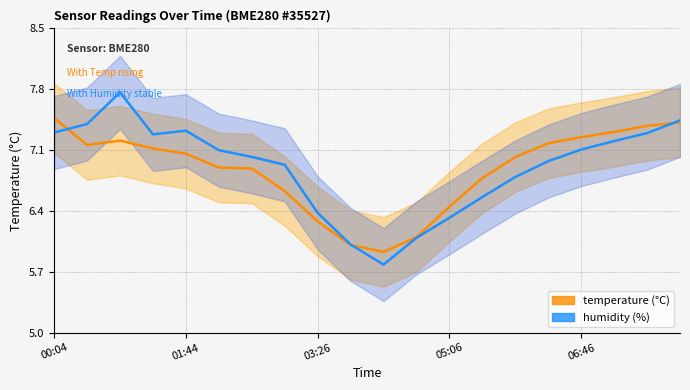

How many lines are shown in the chart?

2